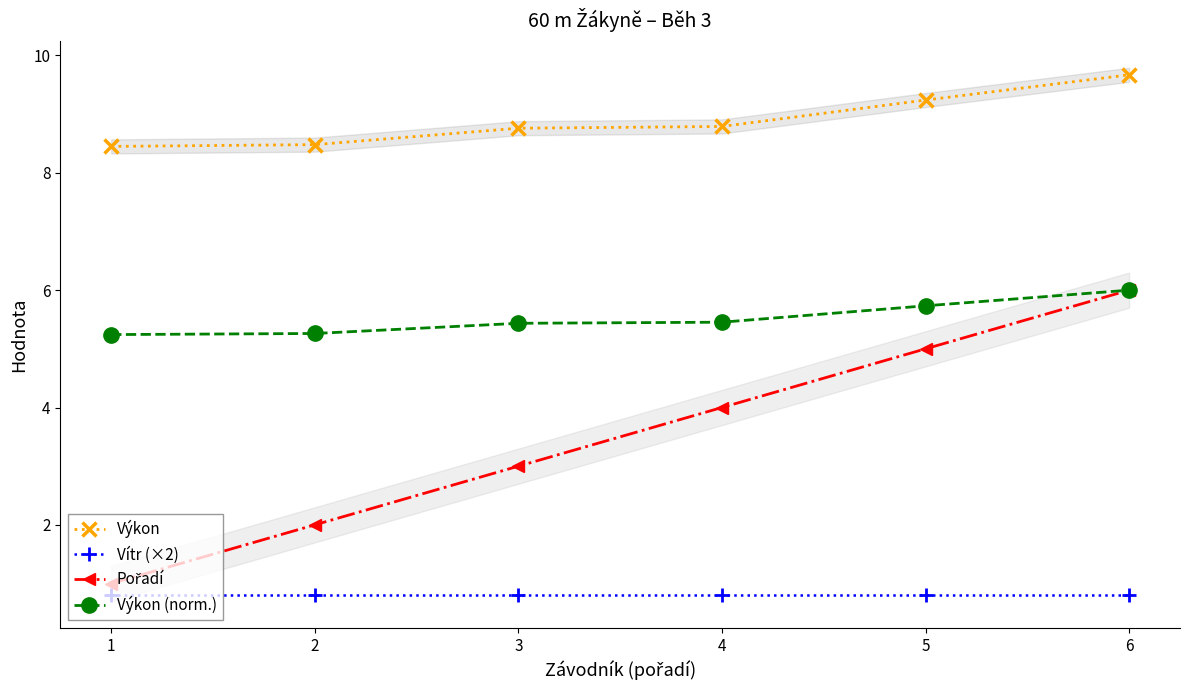

Between 1 and 2, which is larger?

2